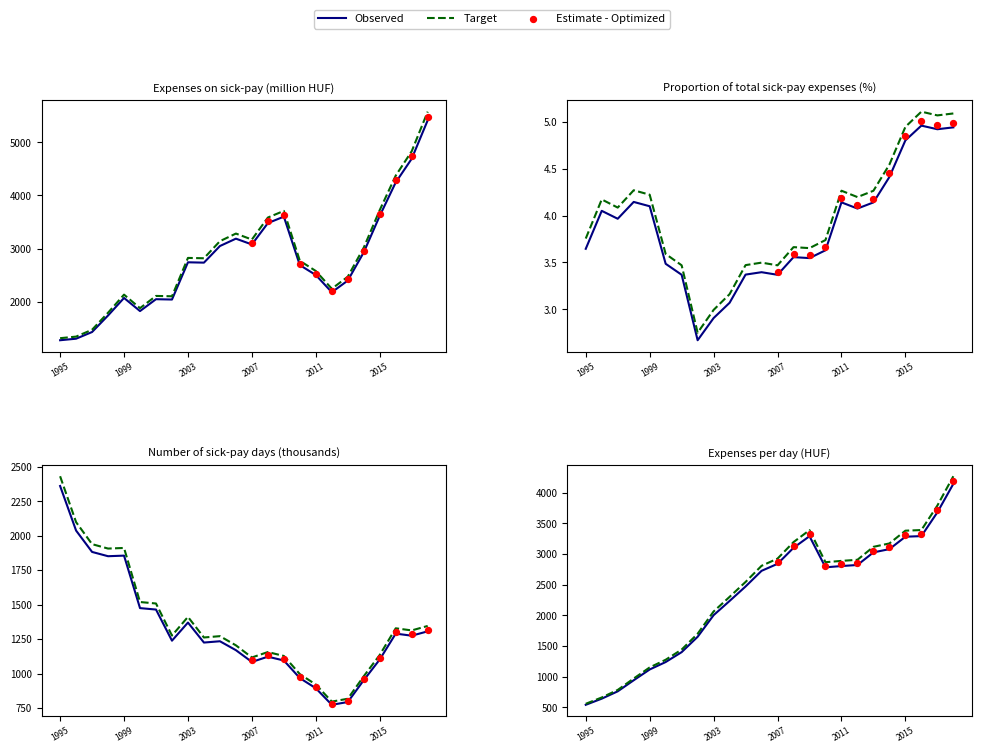

At which category is the sum across all series the highest?

2018